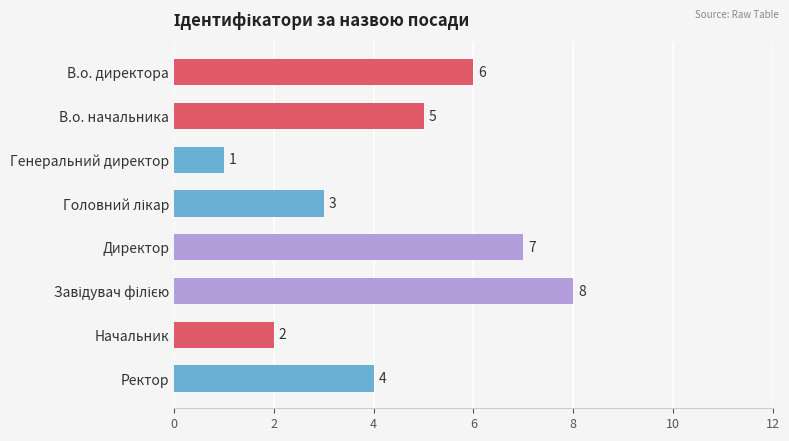

How many bars are there in total?

8